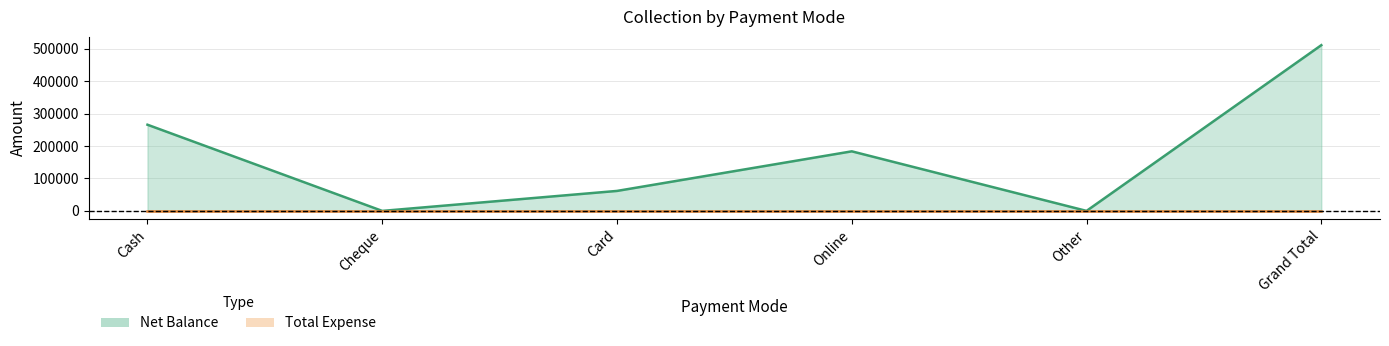

Reading left to right, what are all the values shown in this chart?

Cash=265850	Cheque=0	Card=61625	Online=183750	Other=0	Grand Total=511225